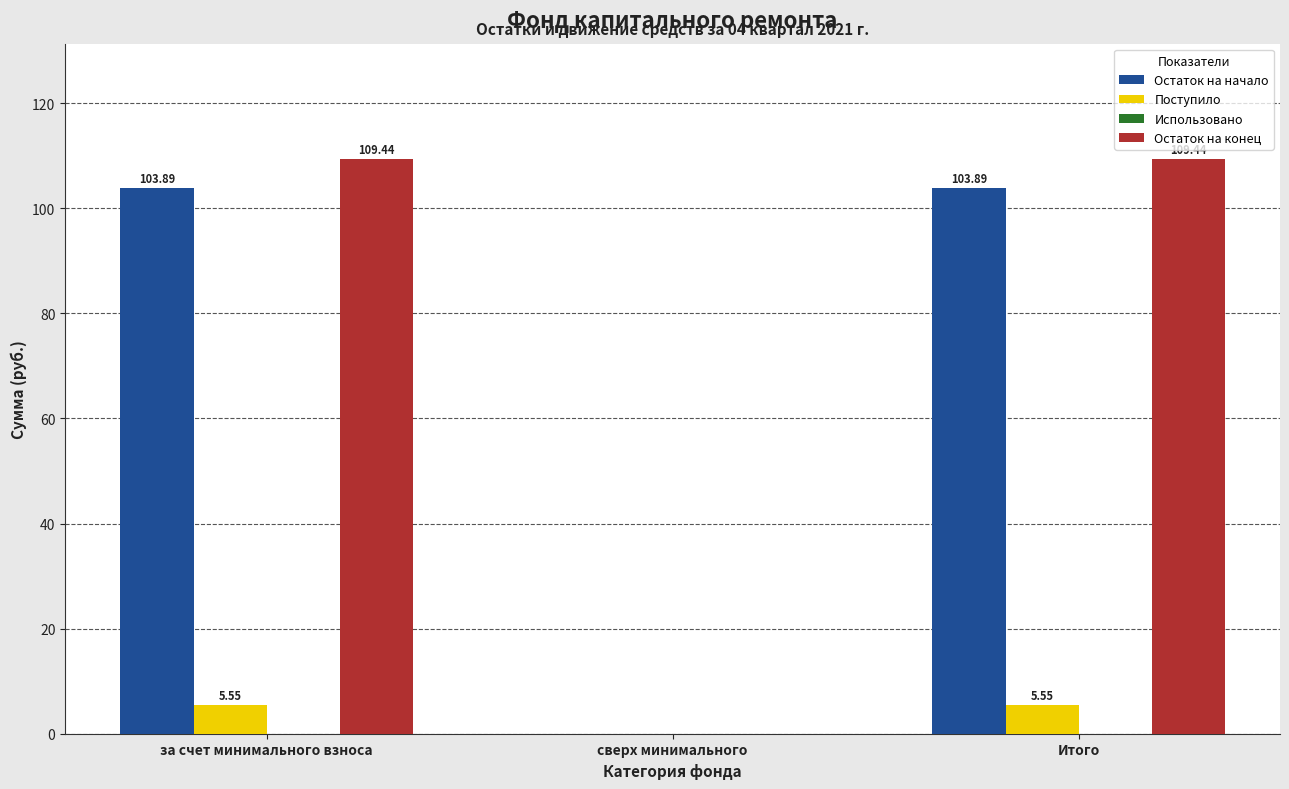

What is the total value across all series at за счет минимального взноса?

218.9